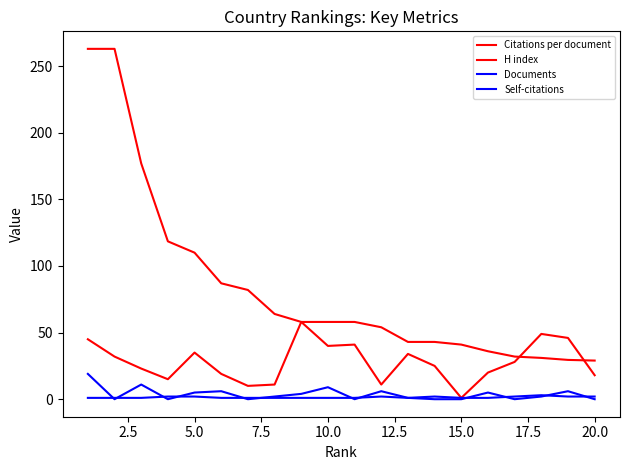

How many interior local valleys does the Documents series have?

1